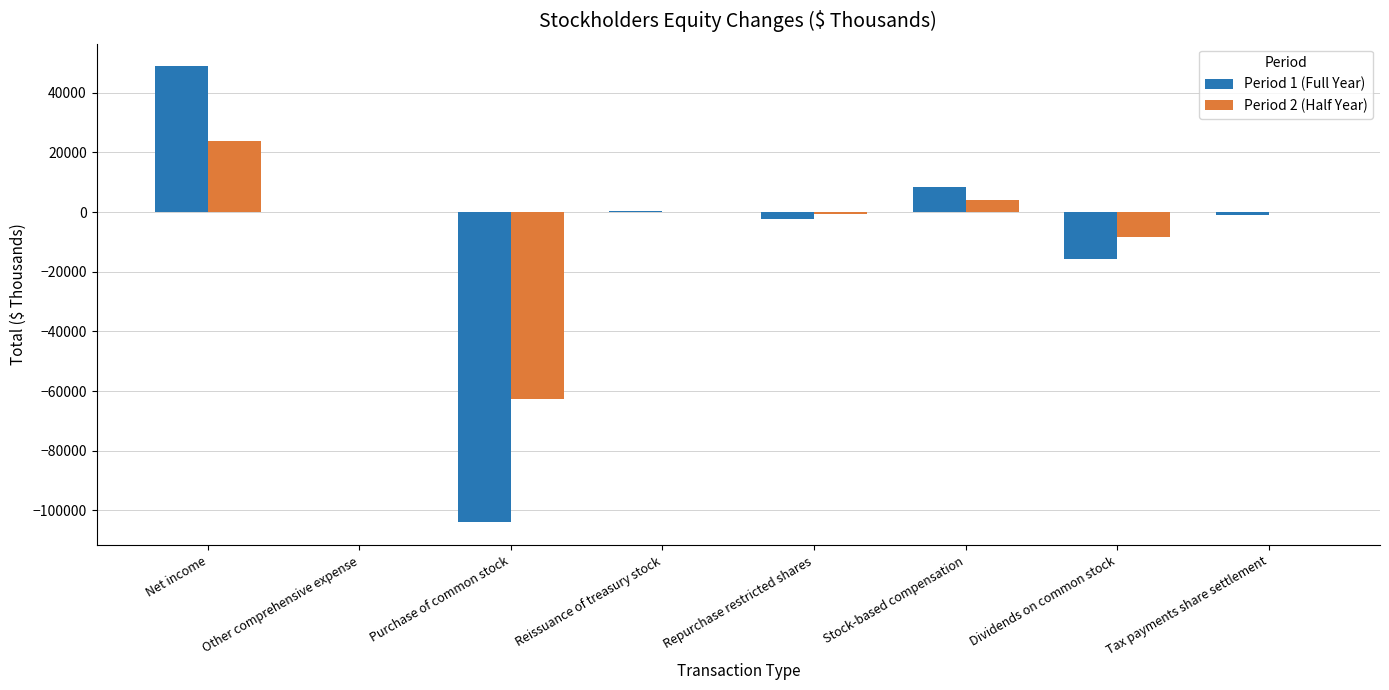

At which label does Period 2 (Half Year) first exceed 0?

Net income